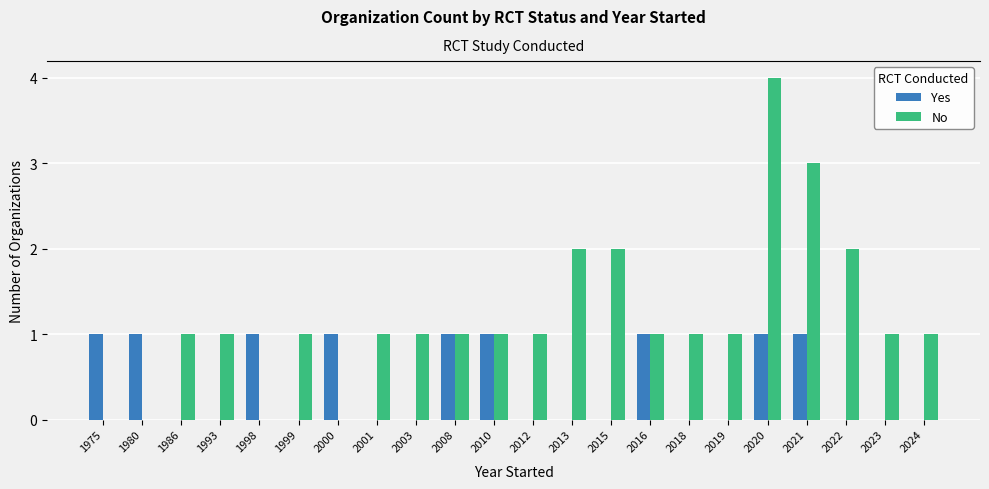

What is the sum of all No values?

26